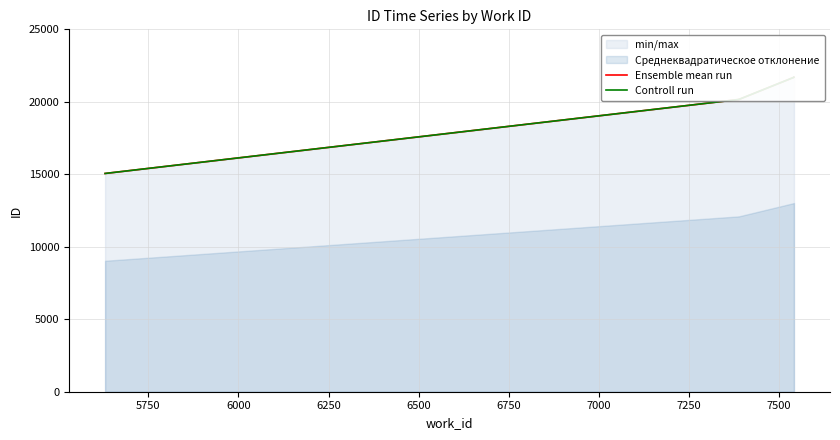

What is the sum of all Ensemble mean run values?

135511